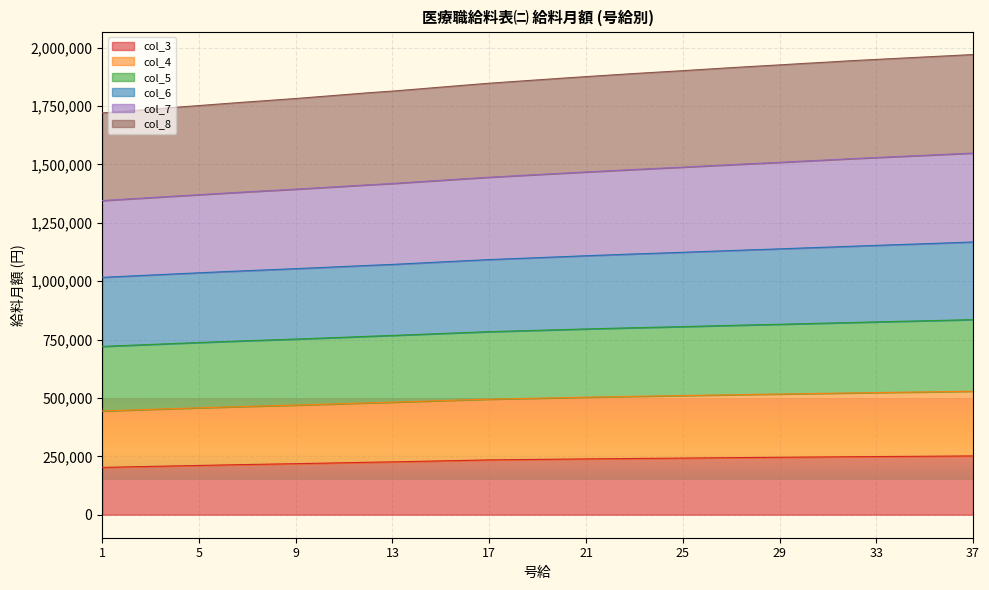

What is the total value across all series at 13?

1814308